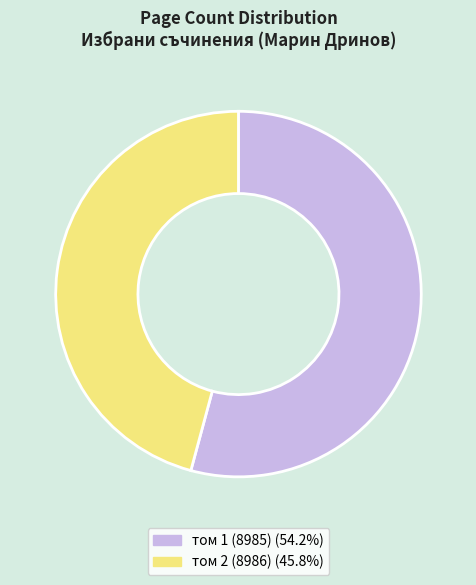

Is it true that том 2 (8986) is 55% of the pie?

False